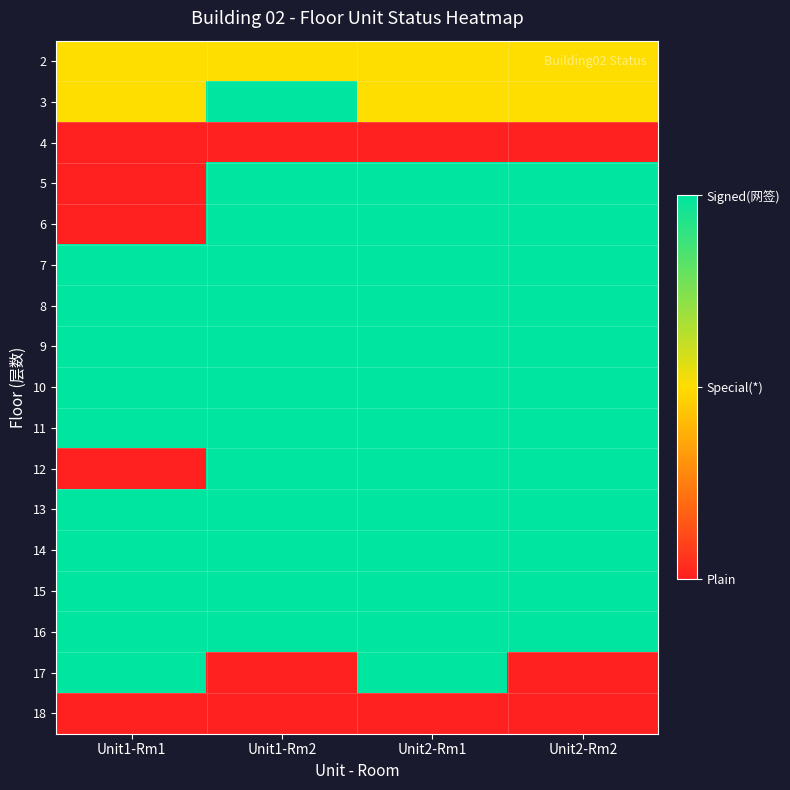

What is the total value across all series at Unit1-Rm1?

22